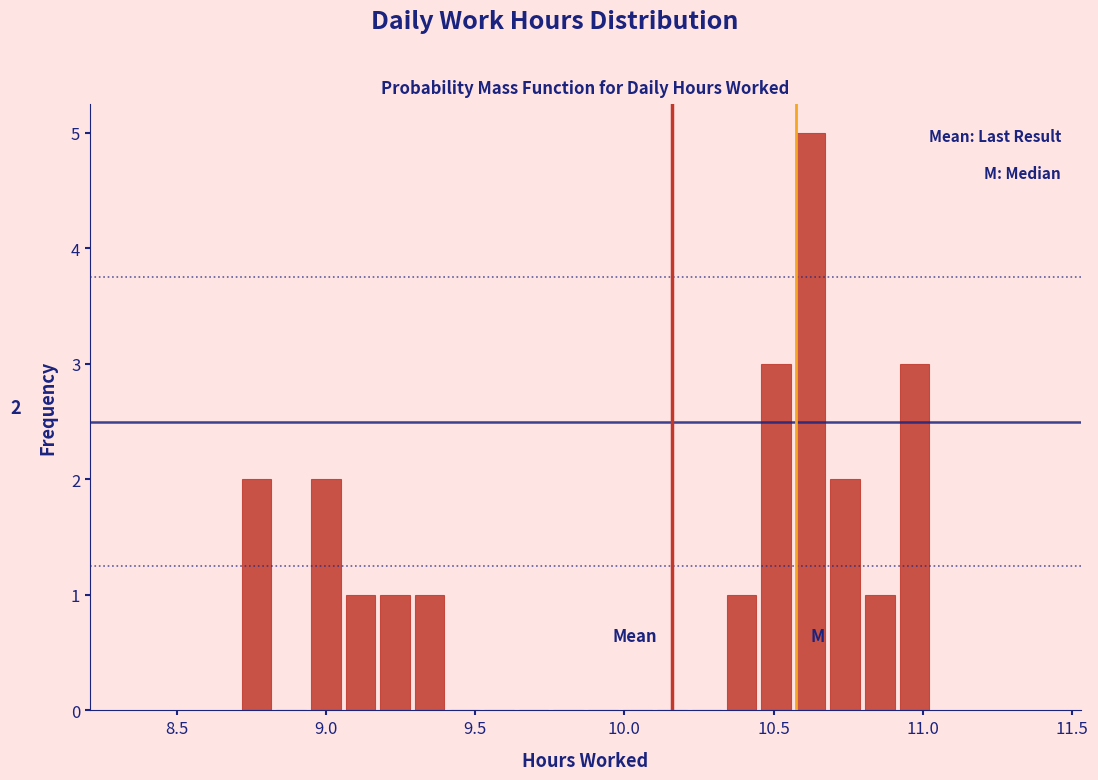

Around what value on the x-axis is the tallest bar? Give the approximate position of its centre, as read against the axis.

10.60